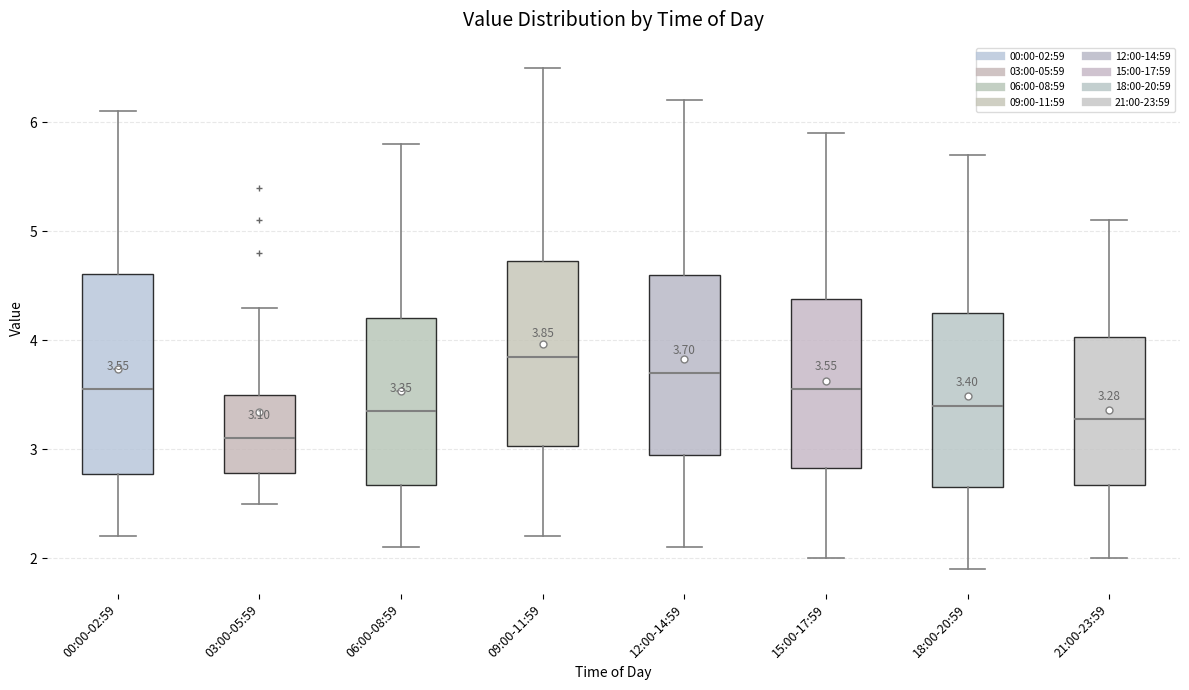

Which box's median line is the highest?

09:00-11:59